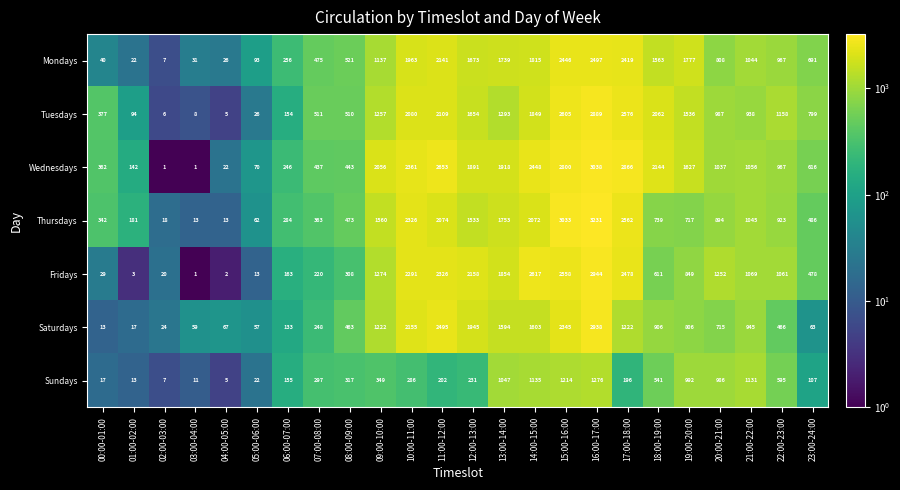

The value of Wednesdays at 04:00-05:00 is 22. True or false?

True